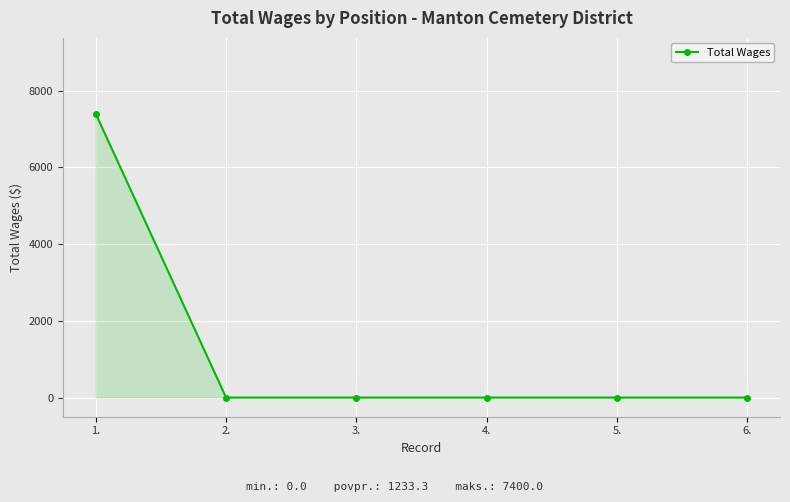

Does the chart have visible grid lines?

Yes